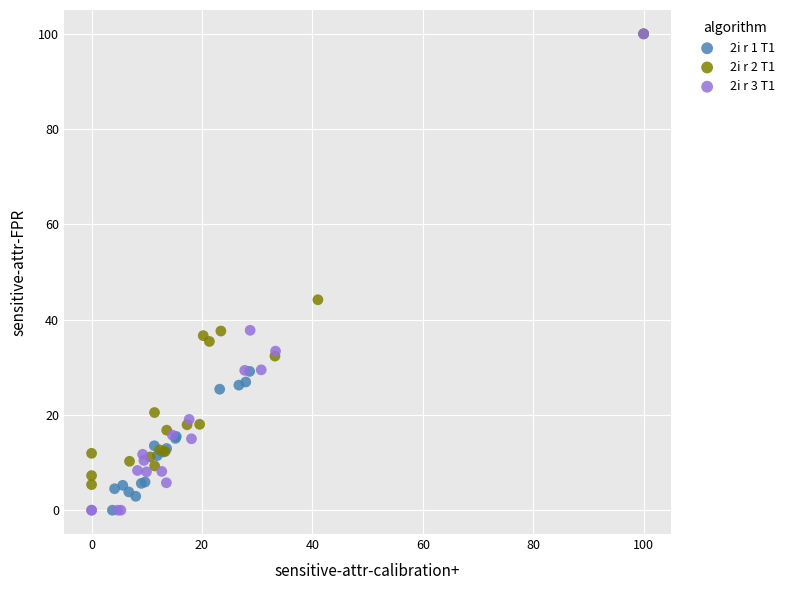

What are all the series names shown in the legend?

2i r 1 T1, 2i r 2 T1, 2i r 3 T1